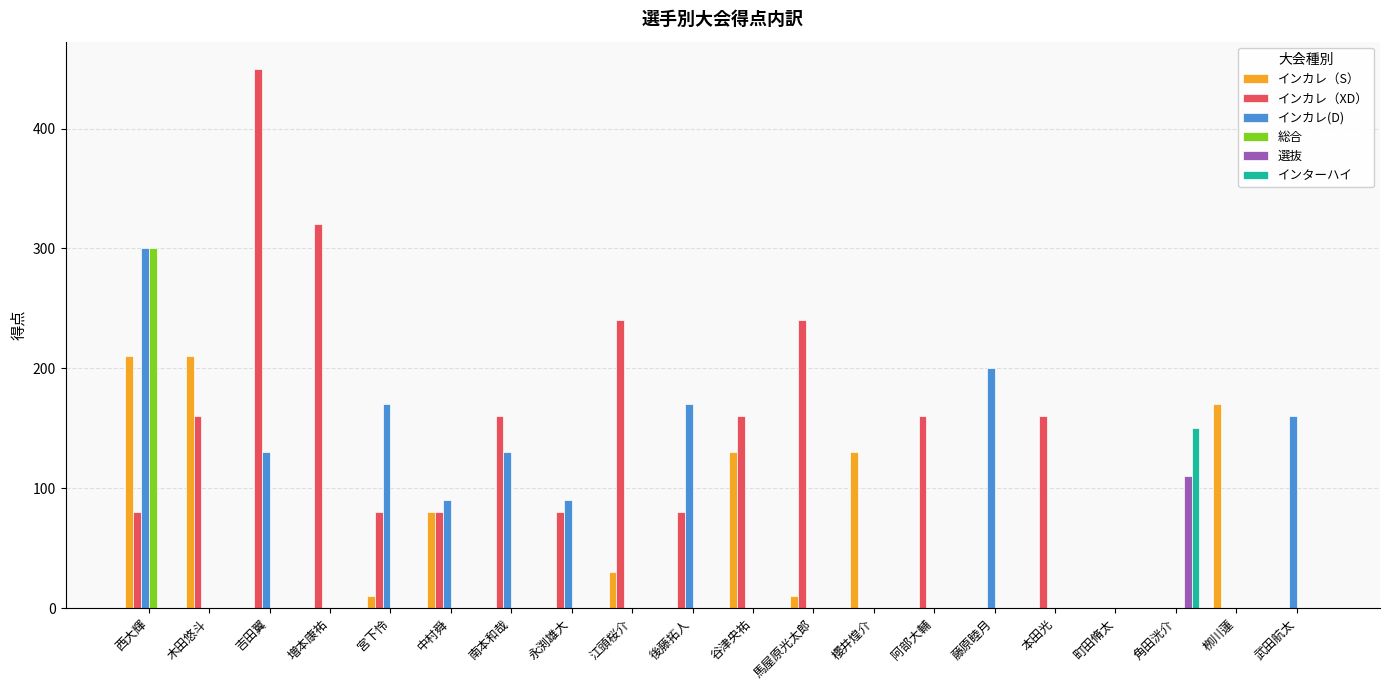

Which series has the widest spread of values?

インカレ（XD）